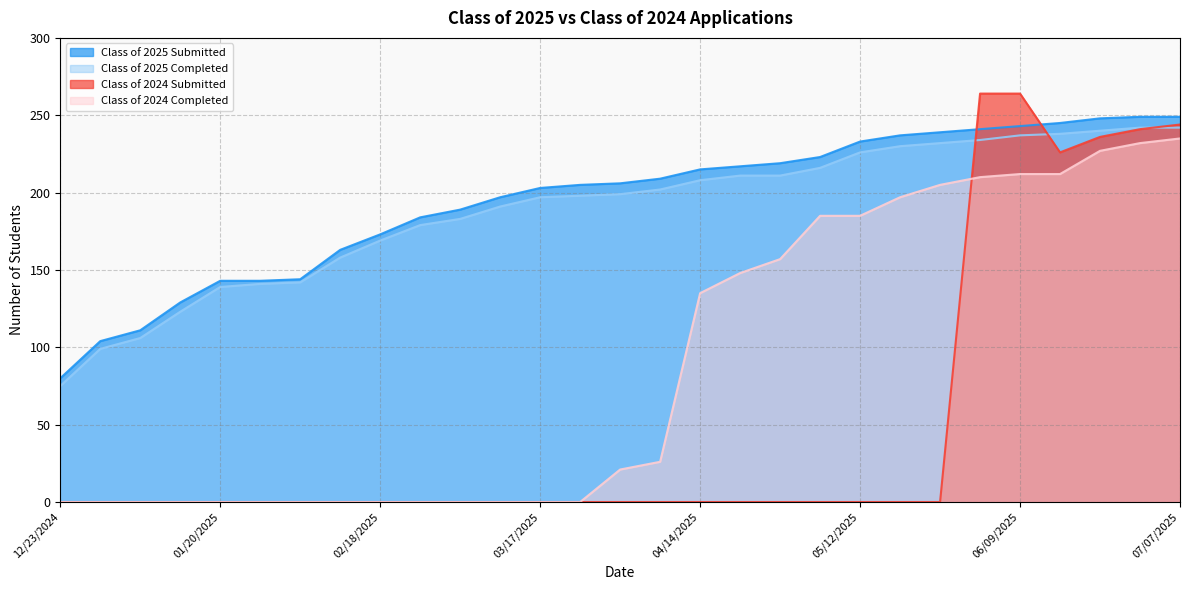

At which category is the sum across all series the highest?

07/07/2025